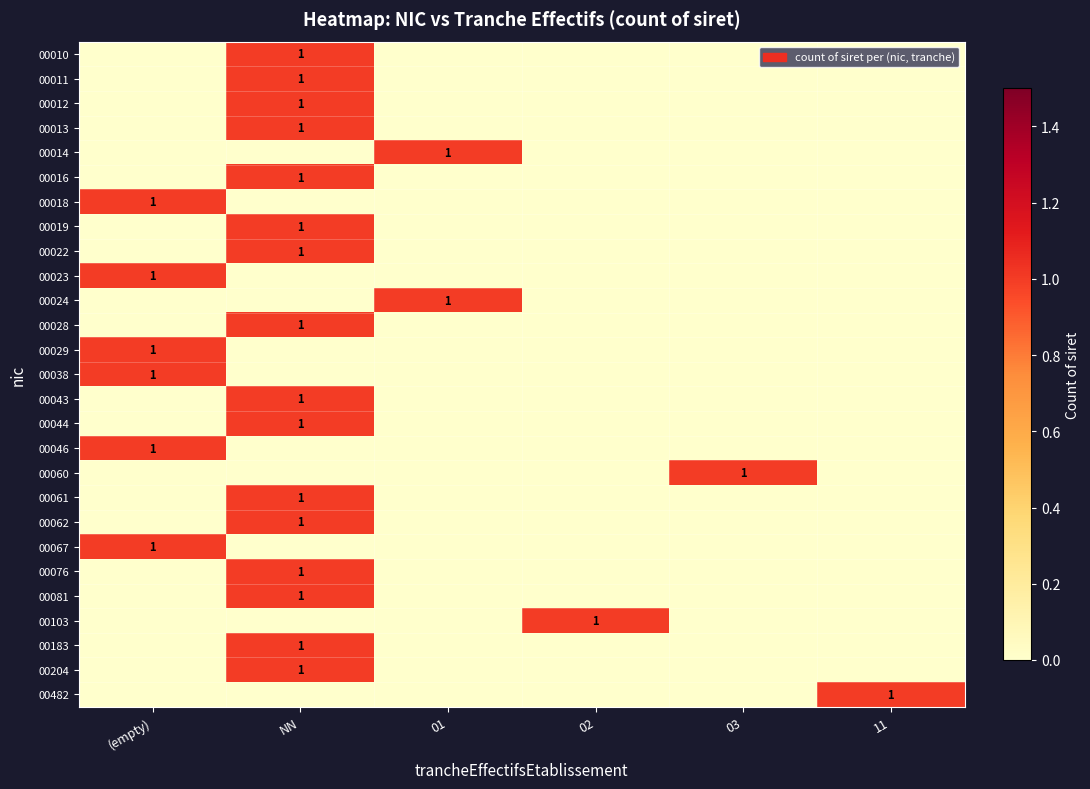

True or false: 00062 has a value of 2 at NN.

False